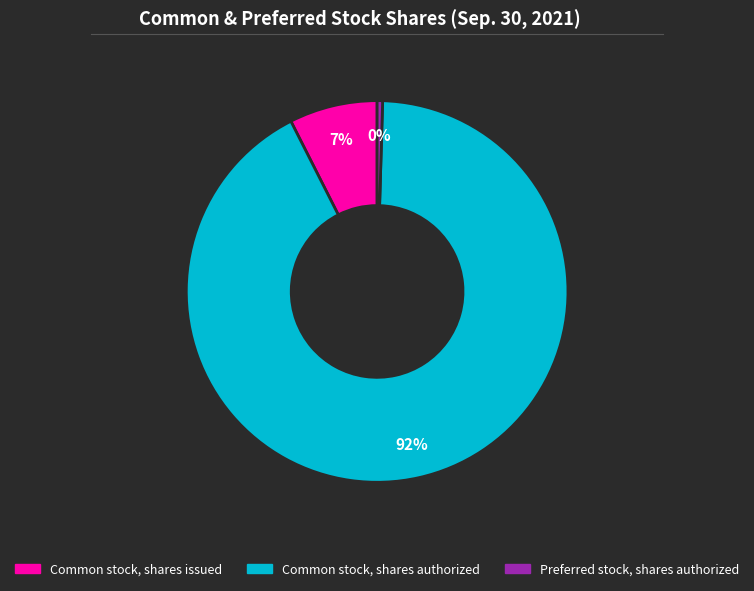

Between Preferred stock, shares authorized and Common stock, shares authorized, which is larger?

Common stock, shares authorized